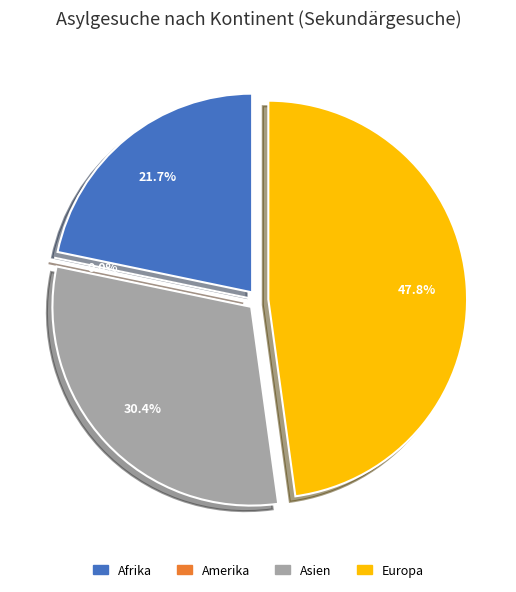

Is there a majority slice in this chart?

No